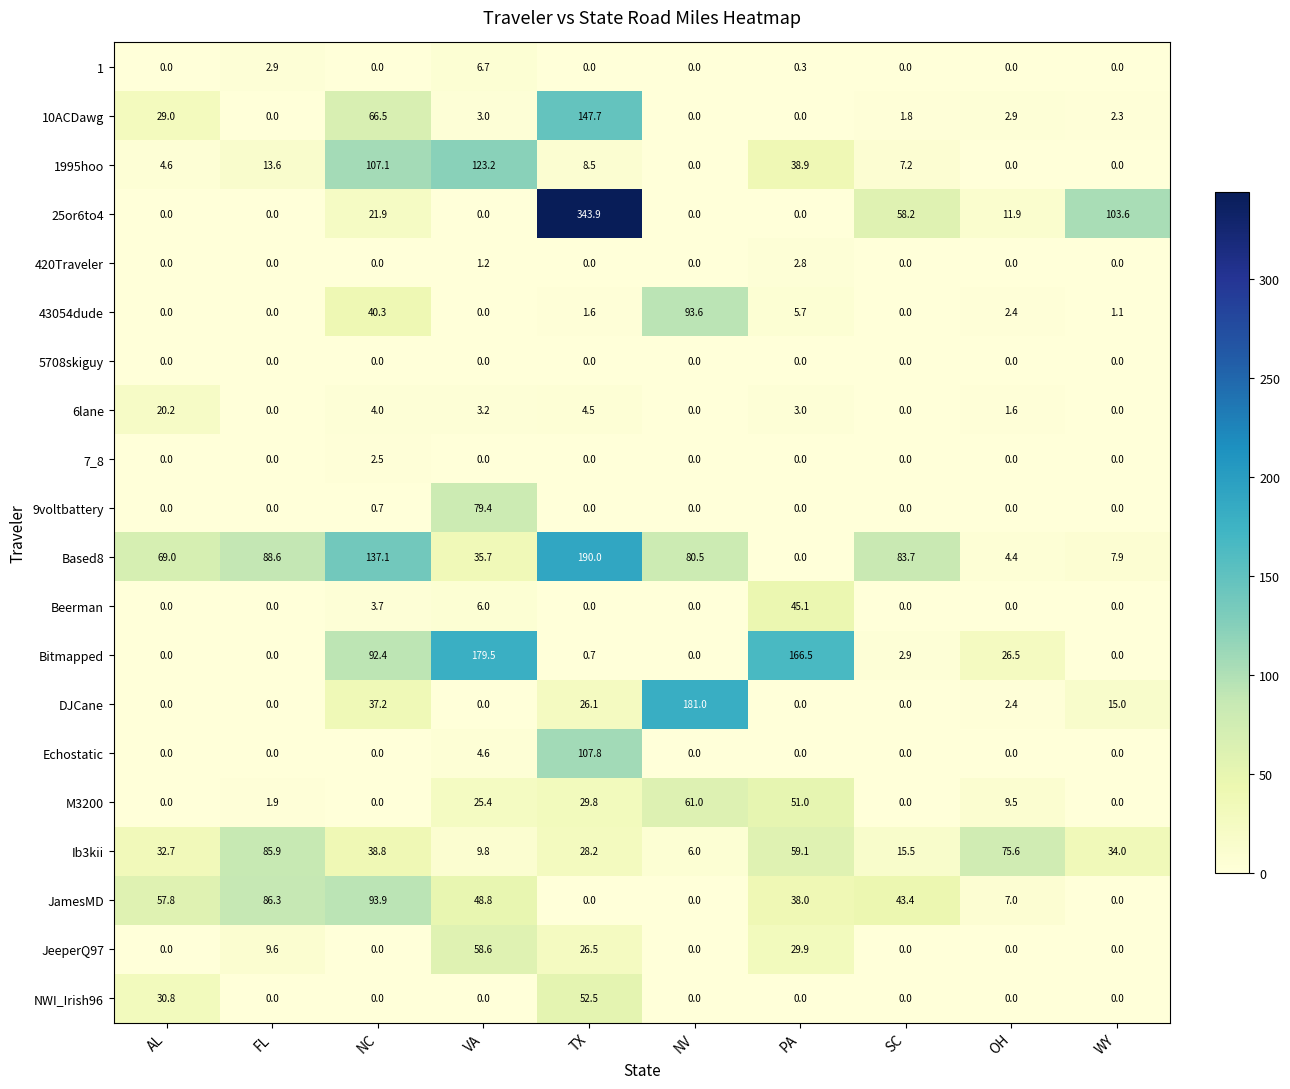

Rank the series by their maximum value, from lowest to highest.

5708skiguy, 7_8, 420Traveler, 1, 6lane, Beerman, NWI_Irish96, JeeperQ97, M3200, 9voltbattery, Ib3kii, 43054dude, JamesMD, Echostatic, 1995hoo, 10ACDawg, Bitmapped, DJCane, Based8, 25or6to4